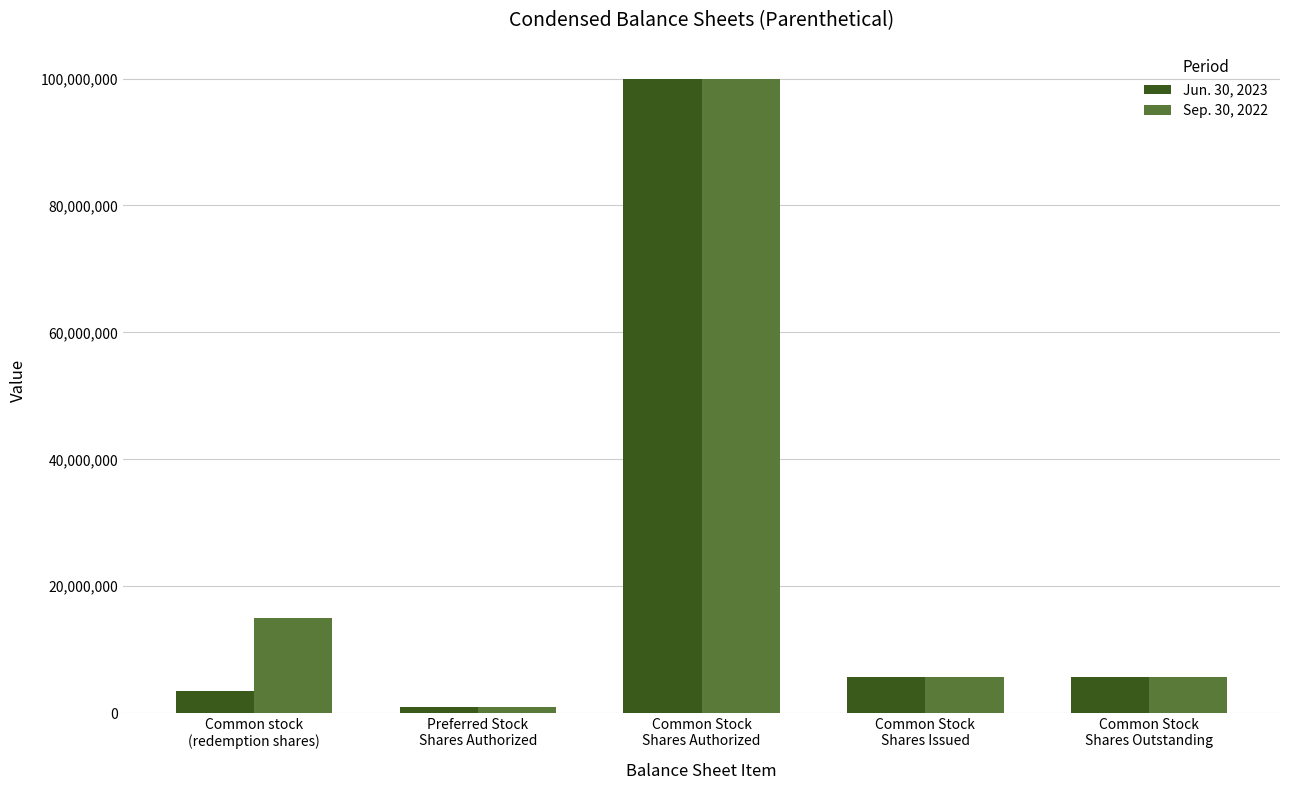

Is it true that Jun. 30, 2023 equals 3508852 at Common stock
(redemption shares)?

True